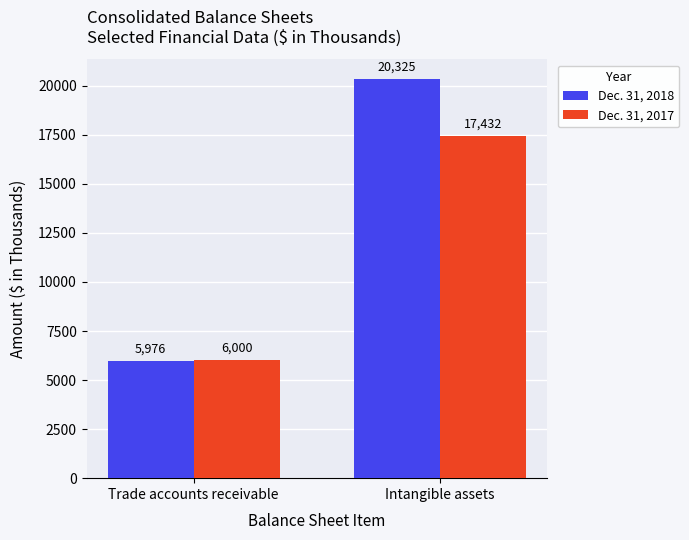

How many groups of bars are there?

2